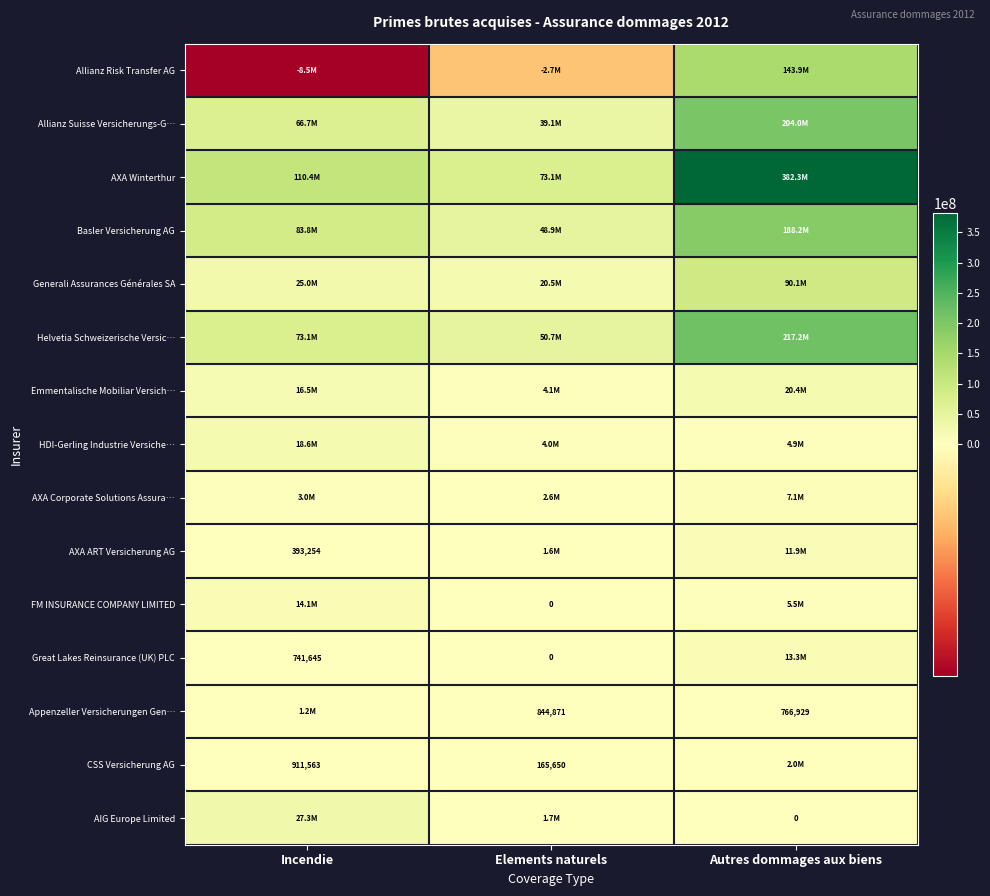

Is it true that Helvetia Schweizerische Versic… equals 50714578 at Elements naturels?

True